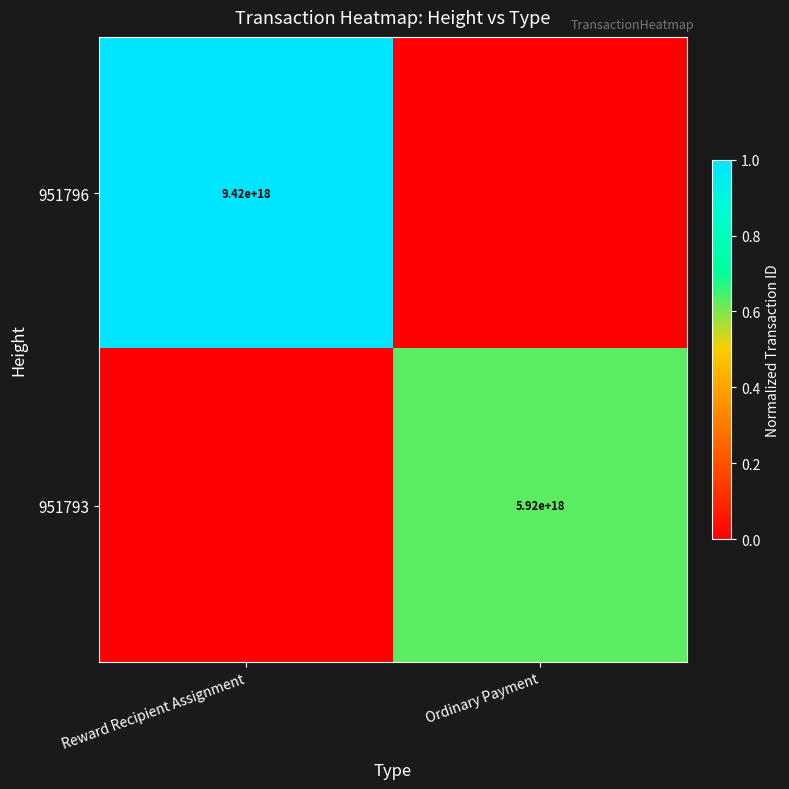

True or false: 951796 has a value of 14346694155978104832 at Reward Recipient Assignment.

False